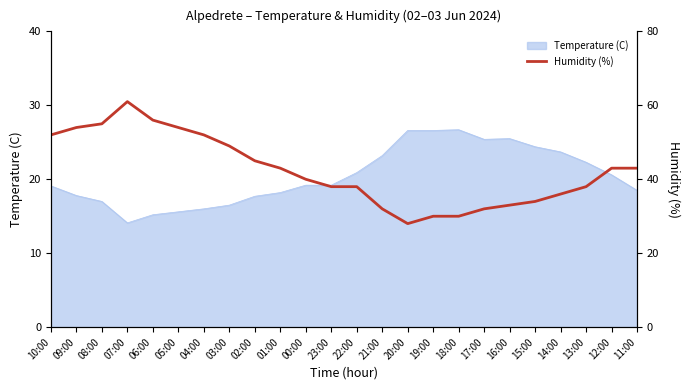

The value of Temperature (C) at 02:00 is 17.7. True or false?

True